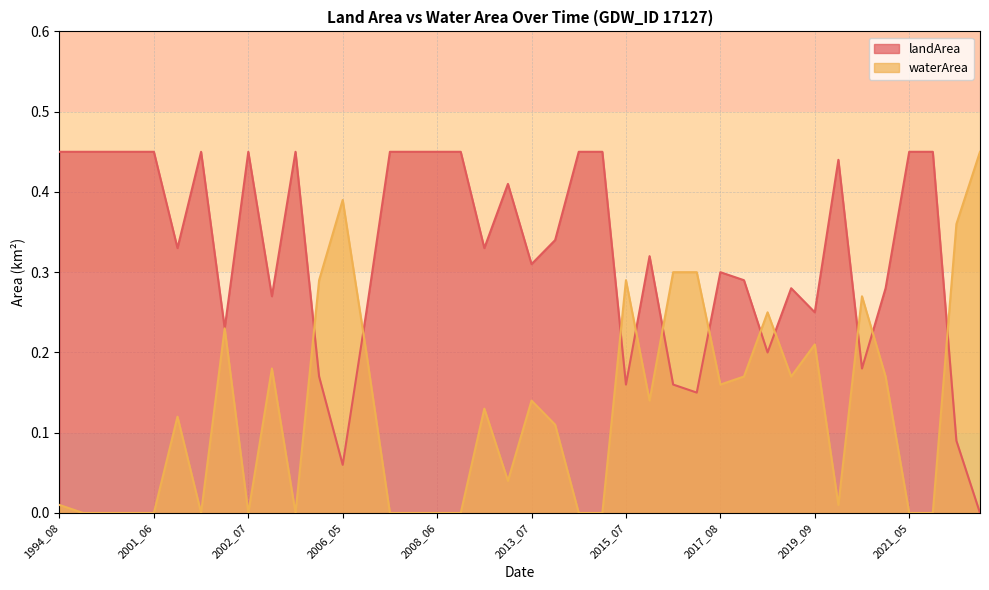

At 2001_09, list the series in order from largest to smallest.

landArea, waterArea